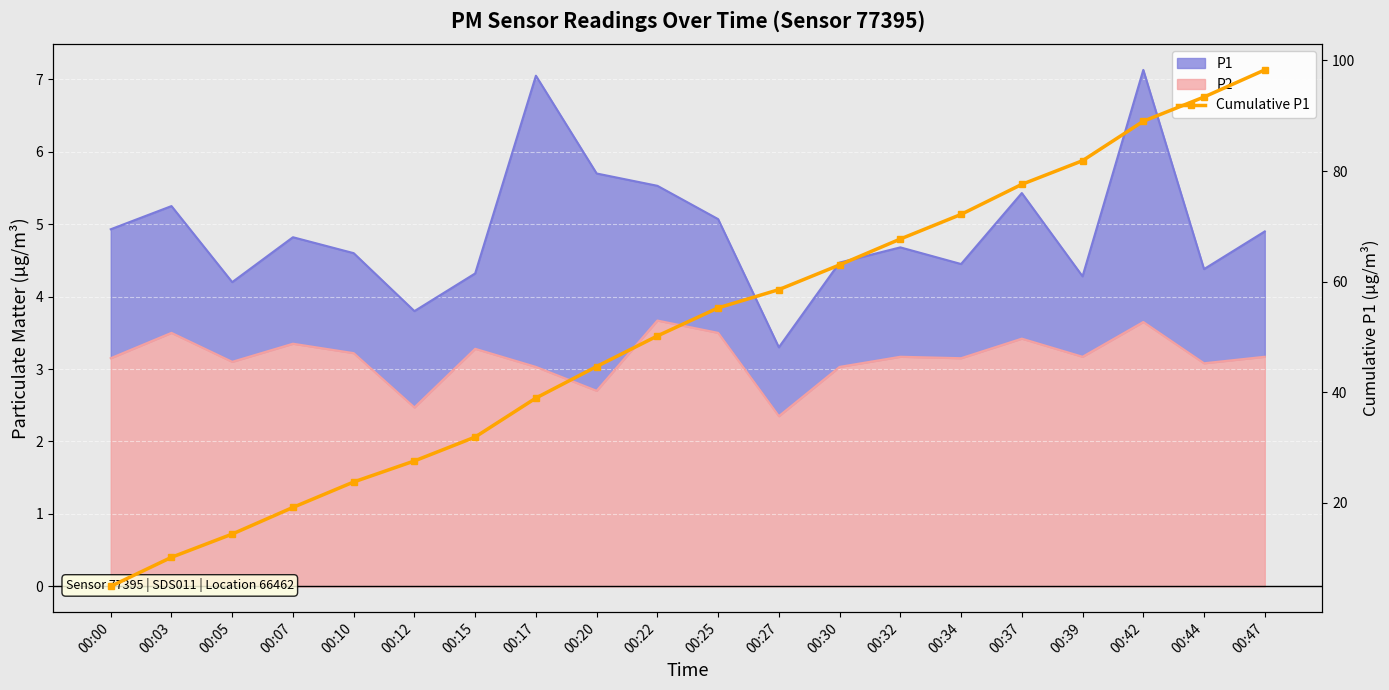

What is the value of the 20th point from the left?

98.3